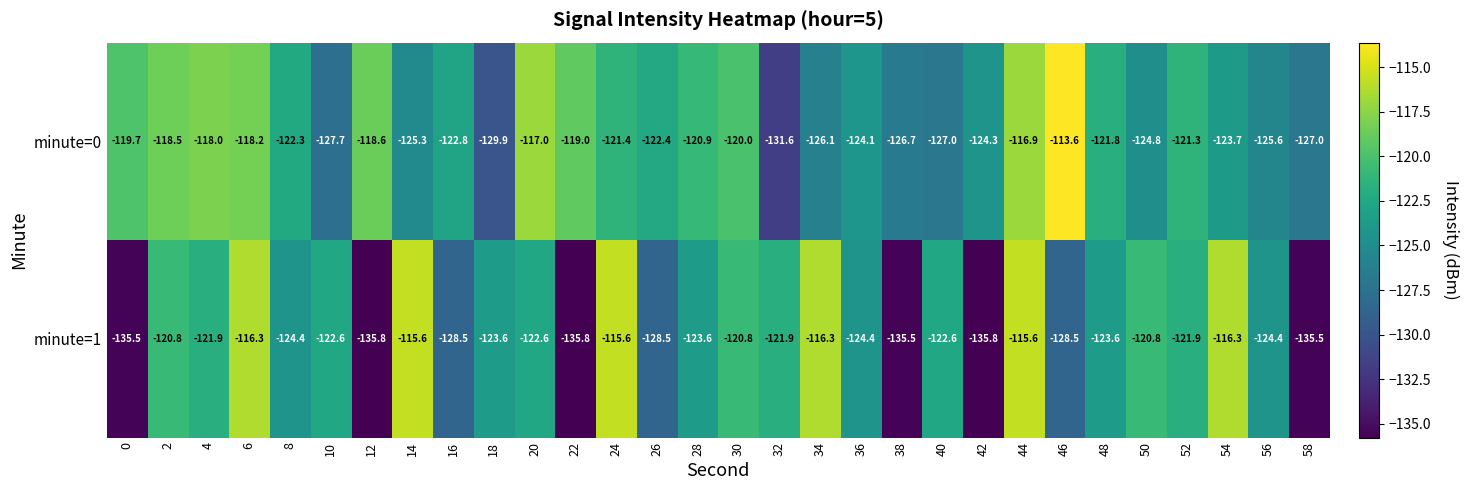

True or false: minute=1 has a value of -203.3 at 54.

False